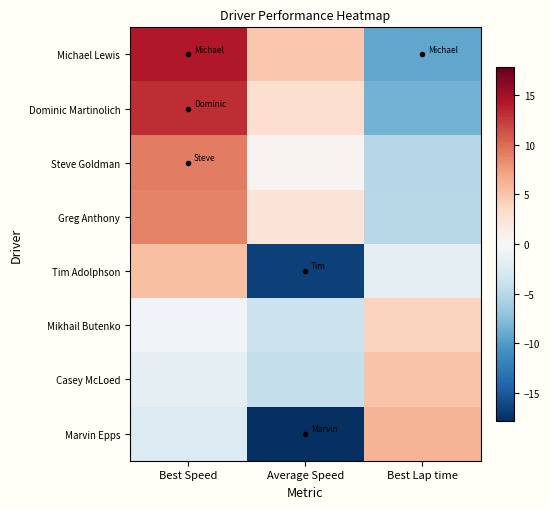

What is the difference between the highest and lowest values at Average Speed?

22.7